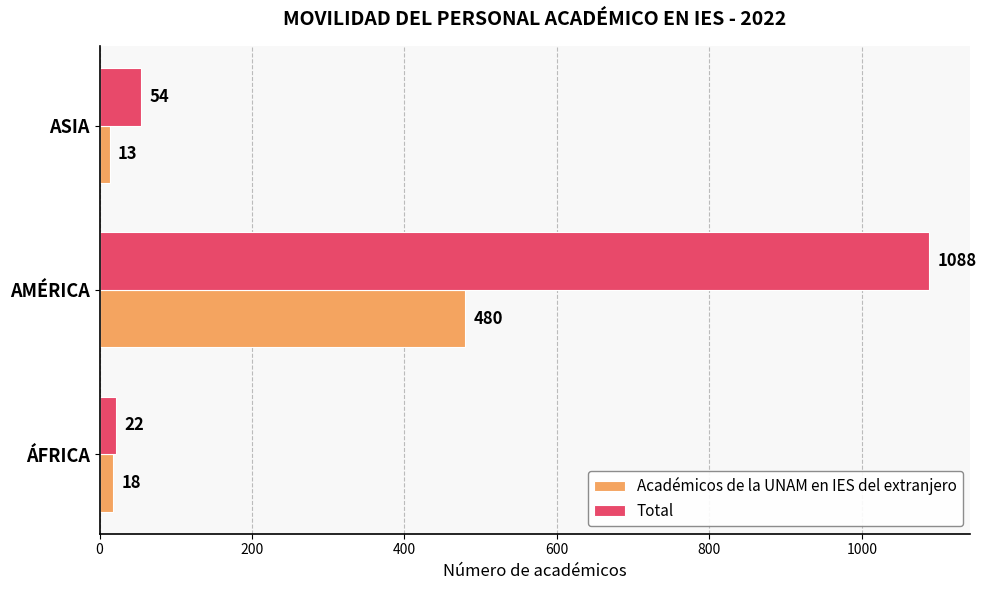

How many categories are shown in the chart?

3